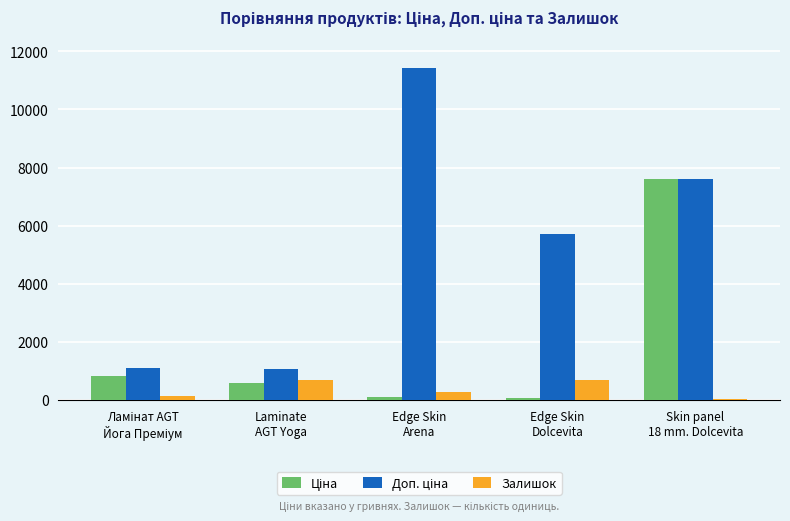

What is the greatest value displayed?

11410.0